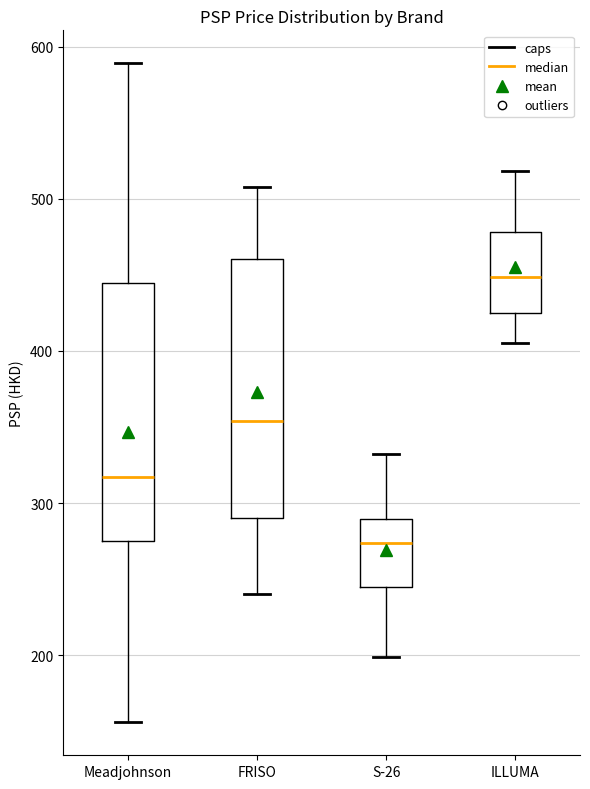

Where is the upper edge of the box for Meadjohnson on the y-axis? The values are not printed on the chart, so give them approximately, as read against the axis.

440